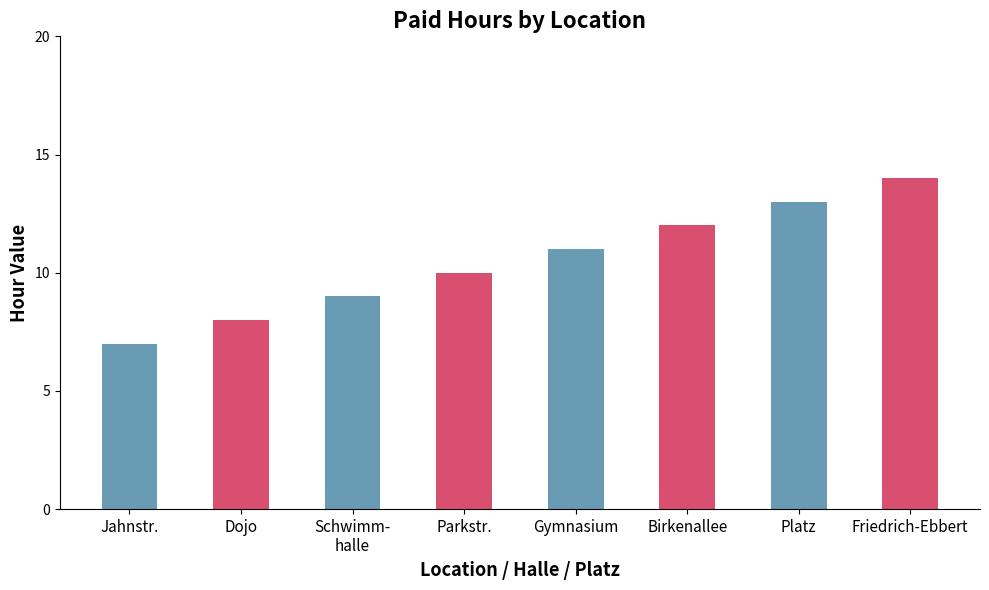

Count the values in the range 9 to 13.

5